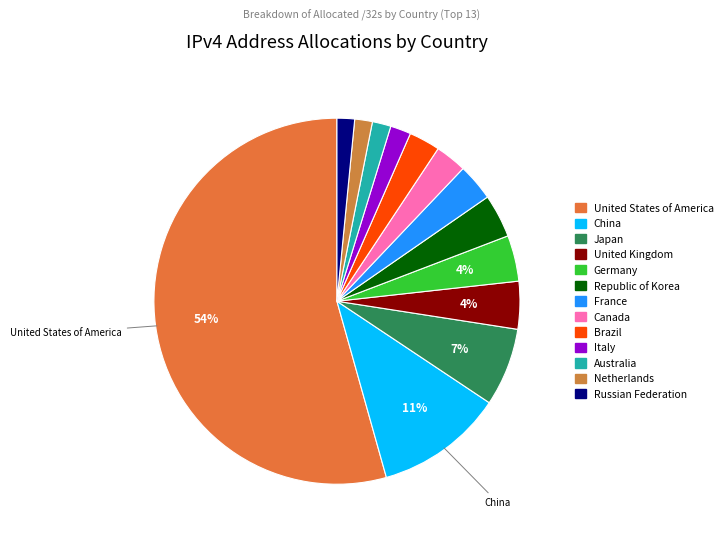

Between Italy and Canada, which is larger?

Canada